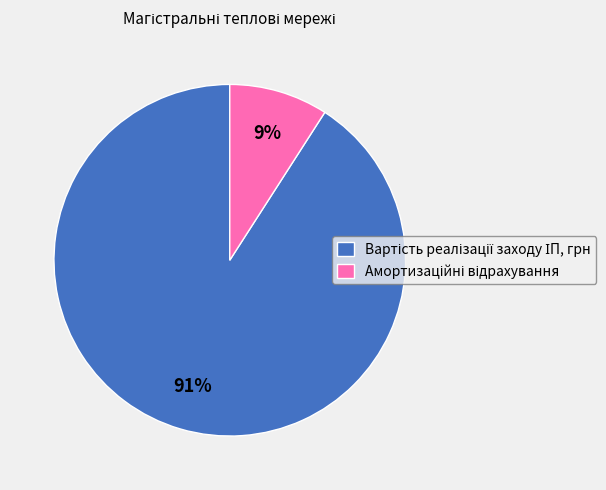

How many segments does this pie chart have?

2